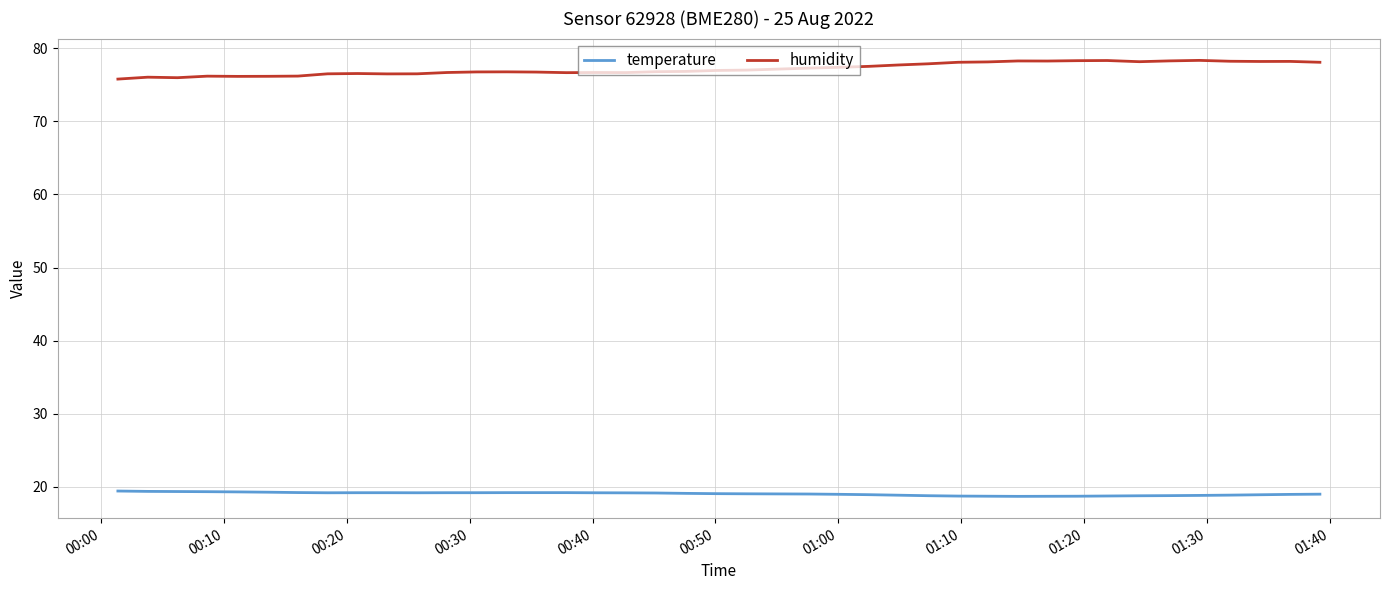

Which series has the largest total across all categories?

humidity